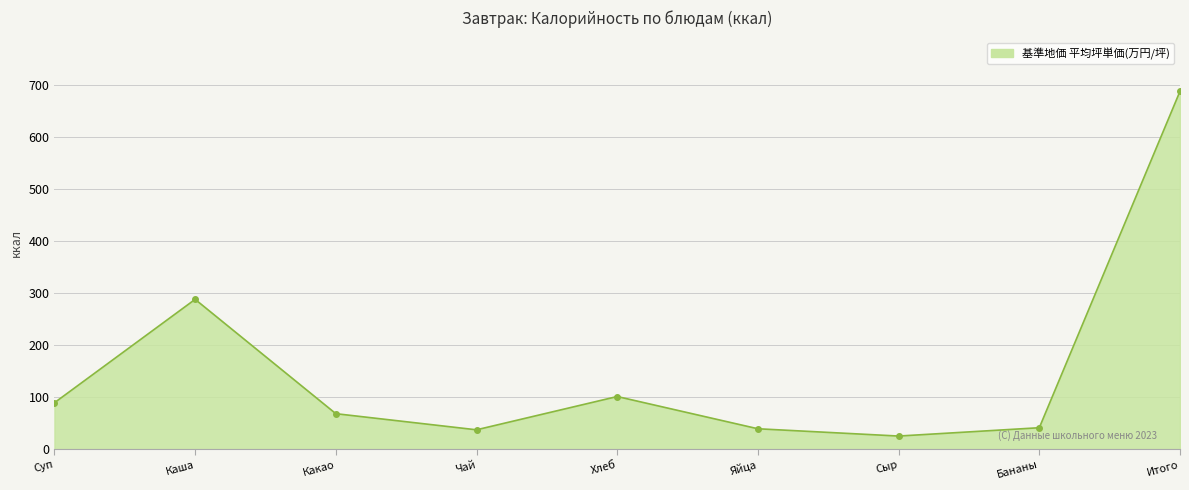

How many data points are less than 68?

4